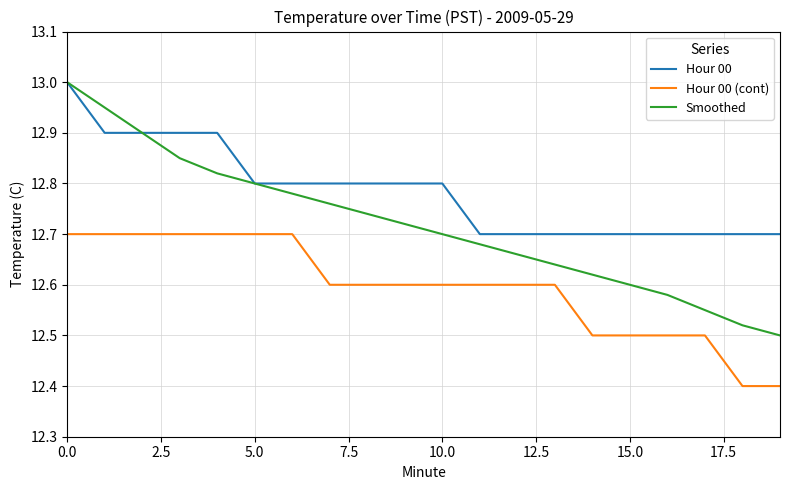

True or false: Smoothed has more than 1 points higher than both neighbors.

False